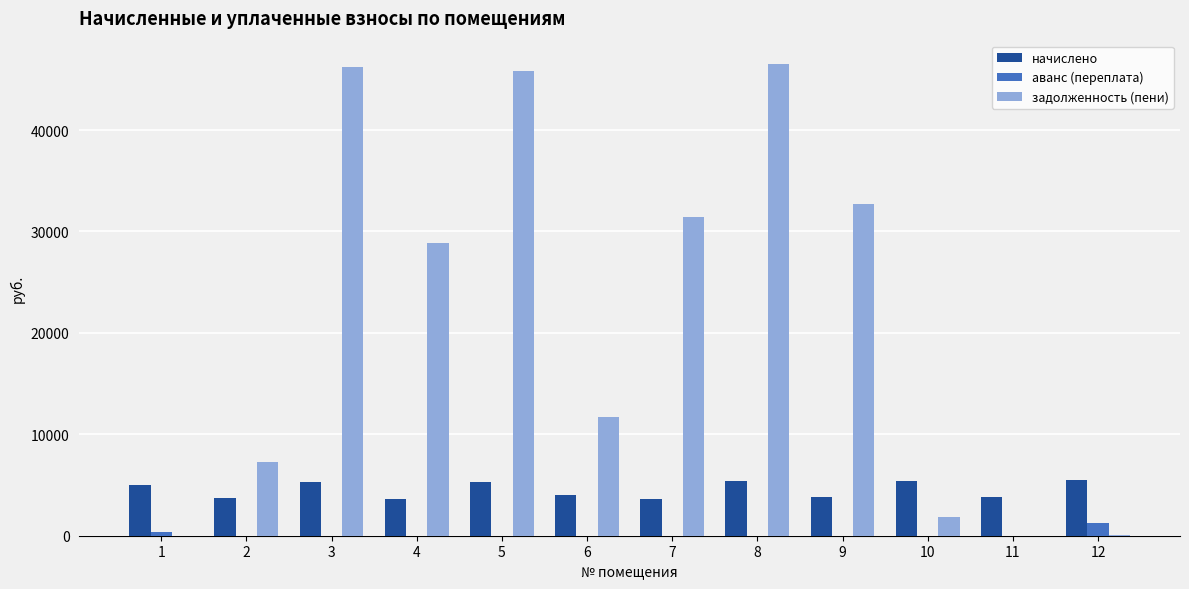

What is the total value across all series at 8?

51851.4